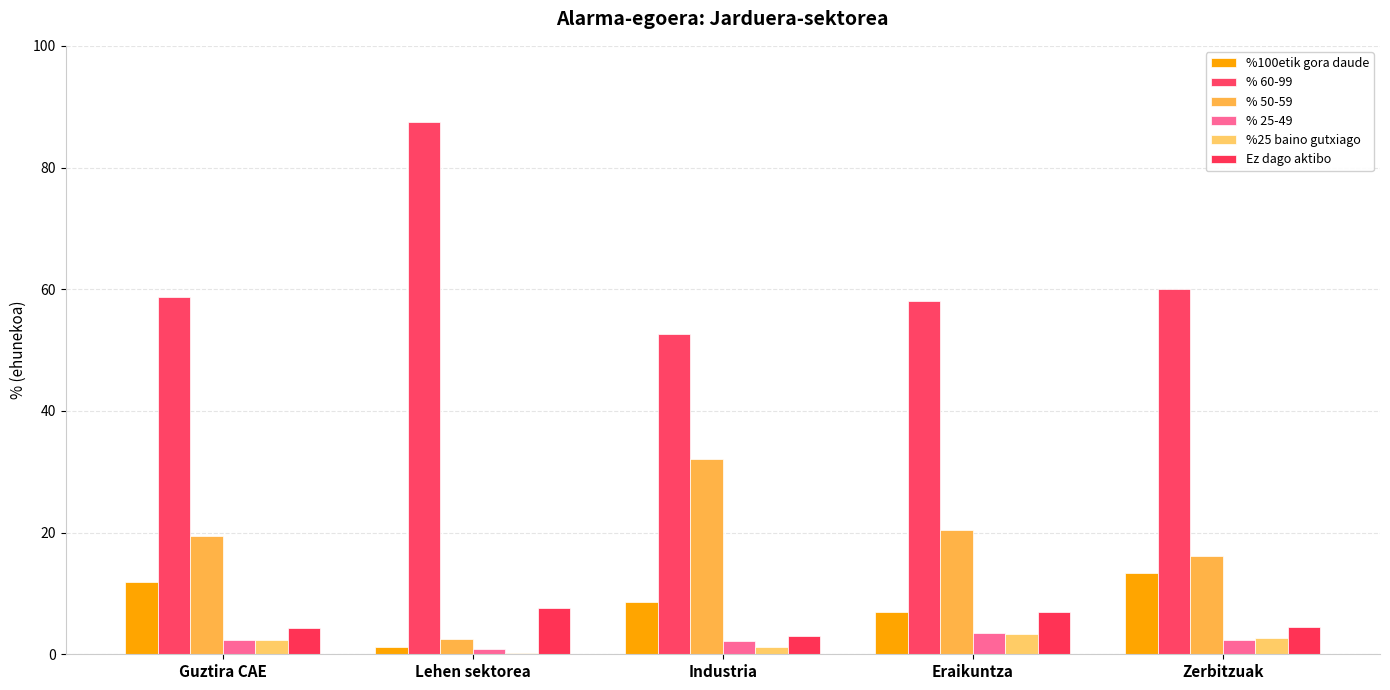

At which label does %100etik gora daude first exceed 8?

Guztira CAE